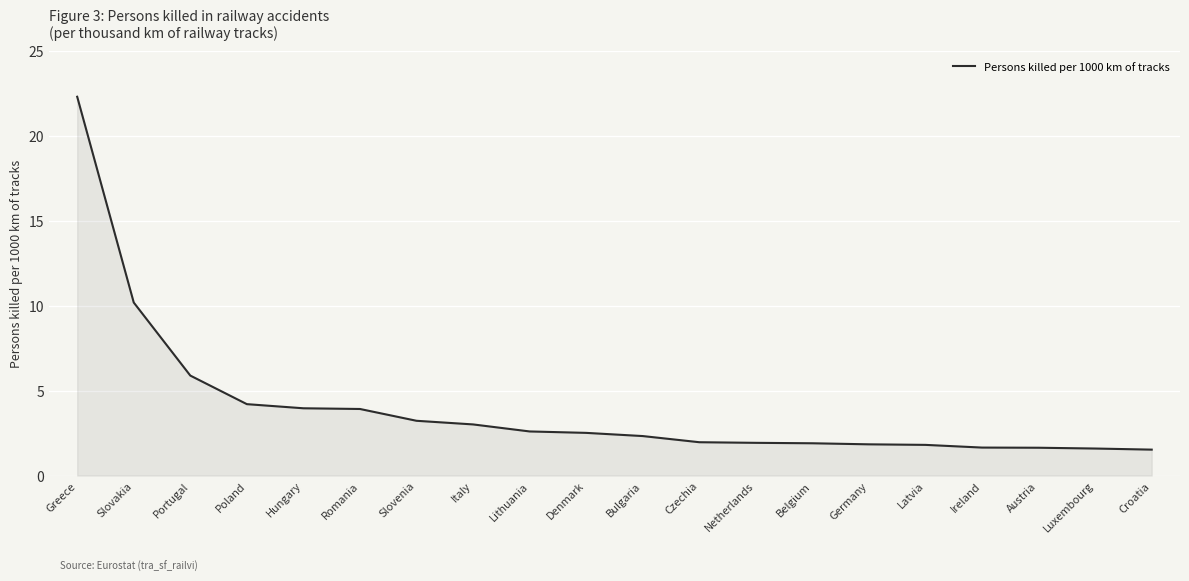

At which label does the data first exceed 2?

Greece